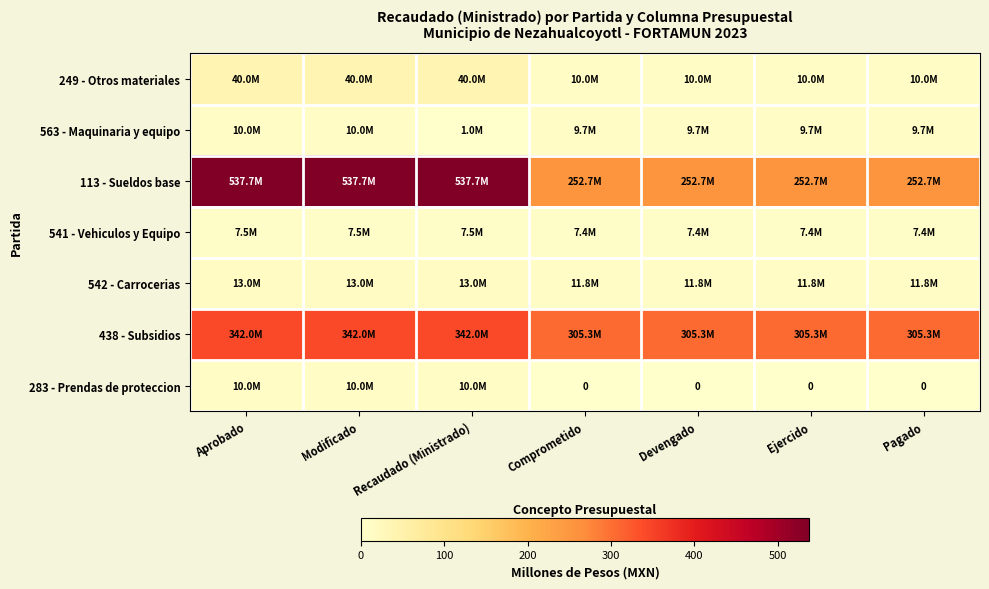

How many data points in 283 - Prendas de proteccion are above 0?

3